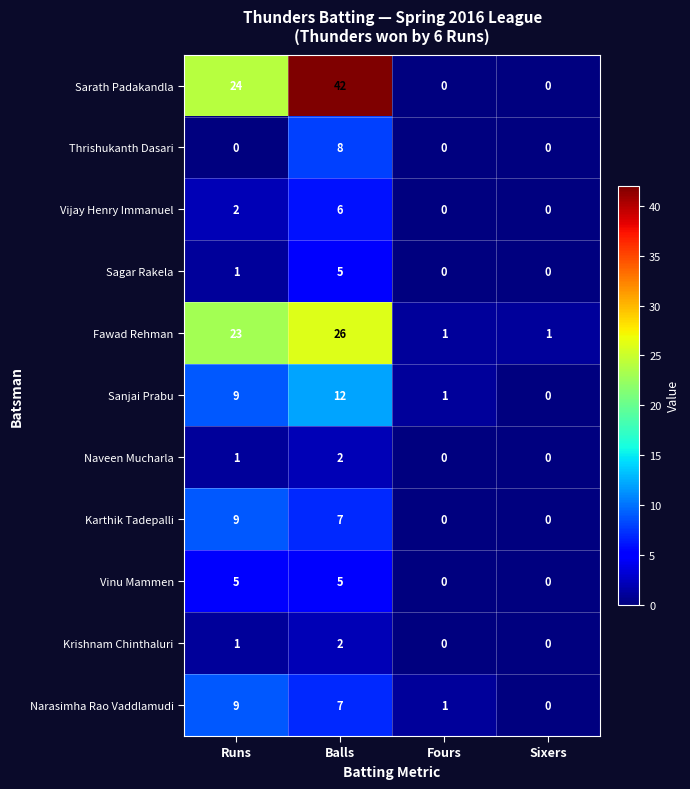

At which category is the sum across all series the highest?

Balls